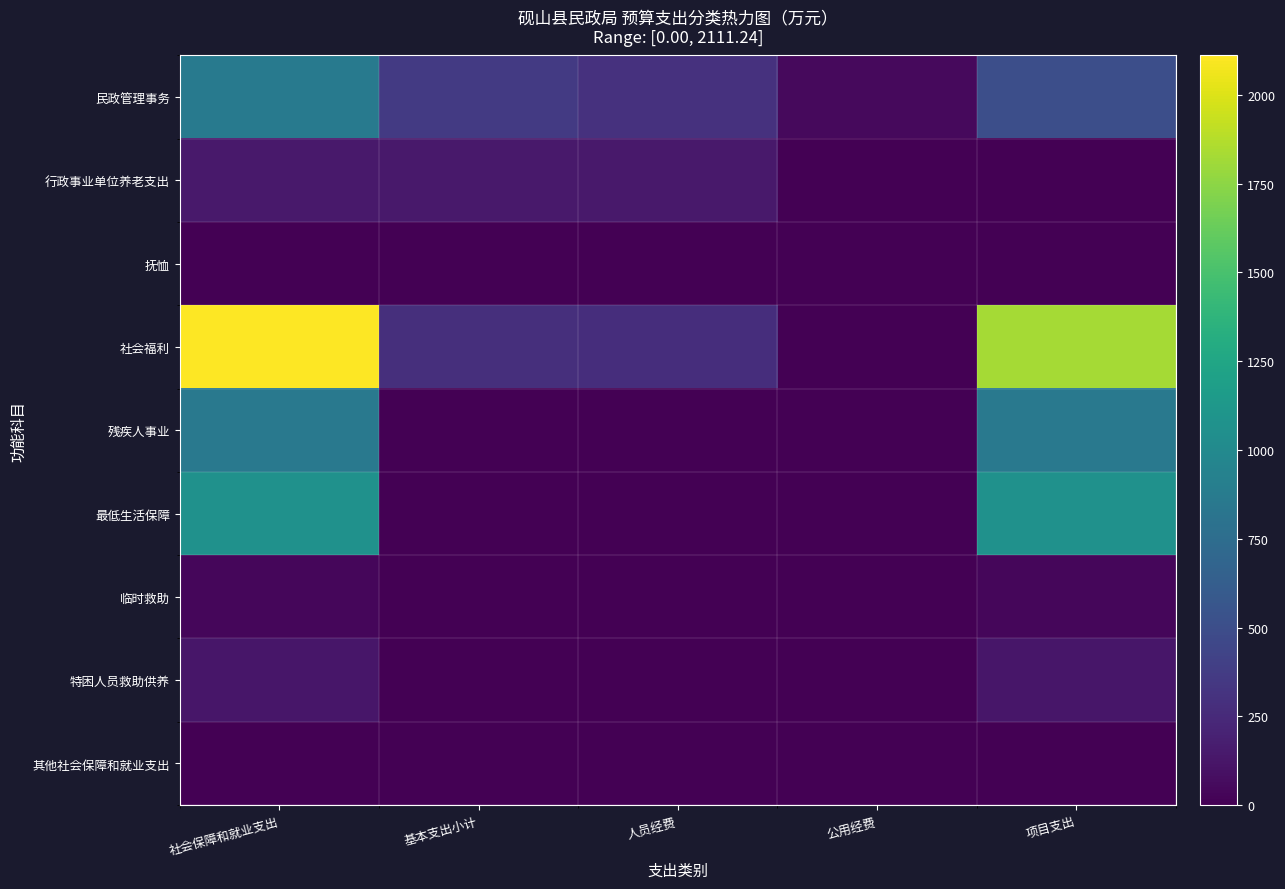

Which series has the widest spread of values?

社会福利